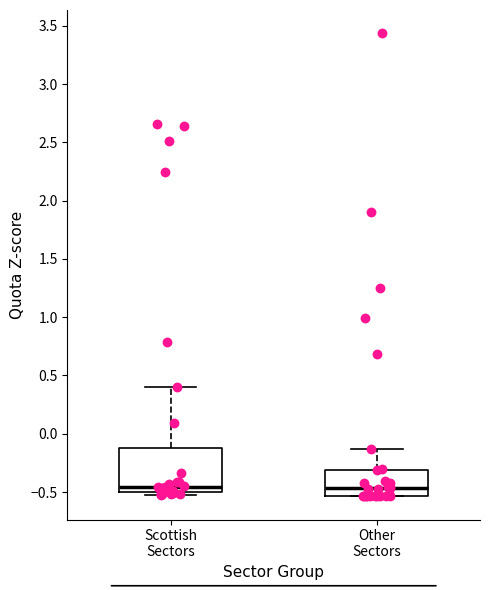

Reading left to right, read every box against the y-axis: the position of its median line, the range the box covers, and the ends of its whiskers. The values are not printed on the chart, so give them approximately, as read against the axis.

Scottish Sectors: median -0.45, box -0.50 to -0.10, whiskers -0.50 (just below the box's lower edge) to 0.40
Other Sectors: median -0.45, box -0.55 to -0.30, whiskers -0.55 to -0.15